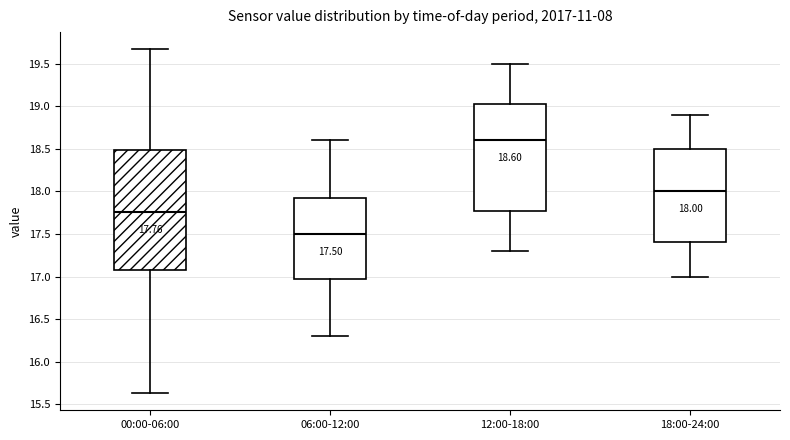

Which box's median line is the highest?

12:00-18:00